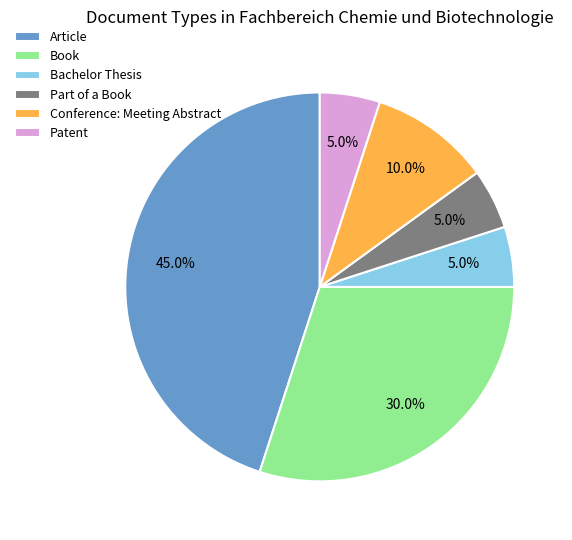

To the nearest percent, what is the average slice percentage?

17%